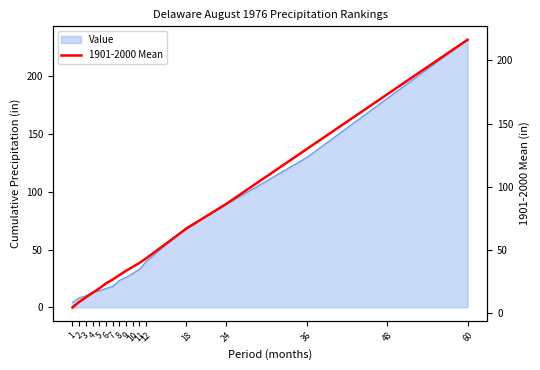

What is the difference between the values at 4 and 18?

50.7